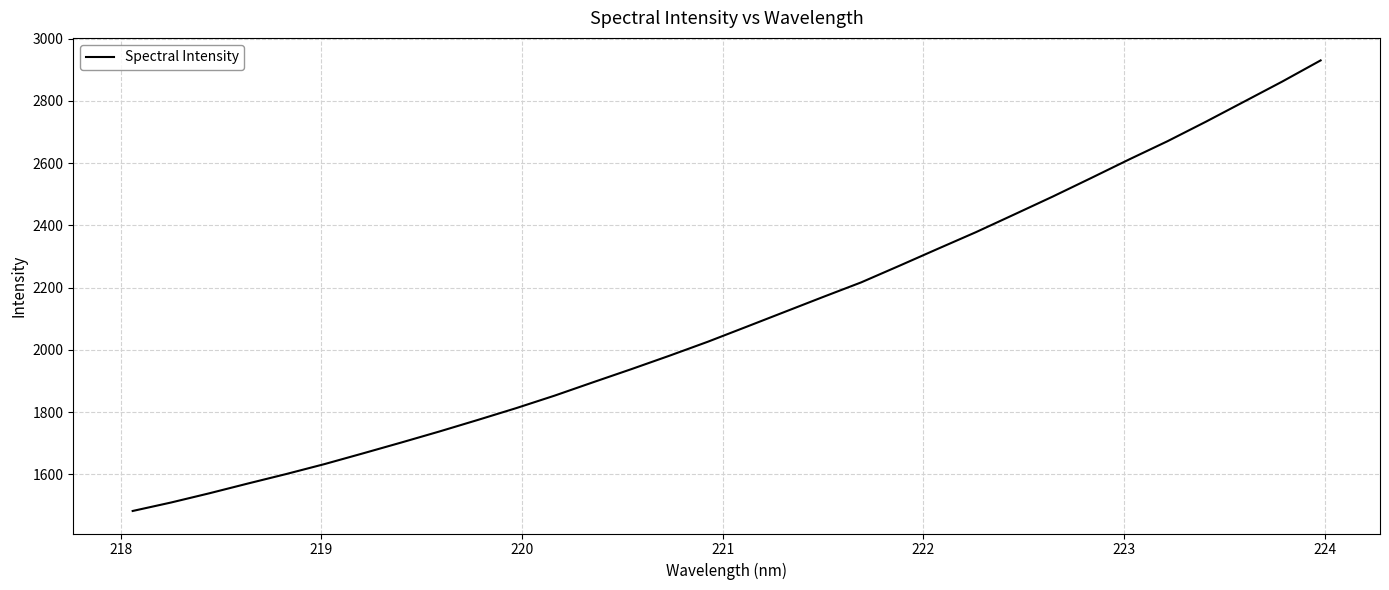

What is the difference between the maximum and minimum values?

1448.0